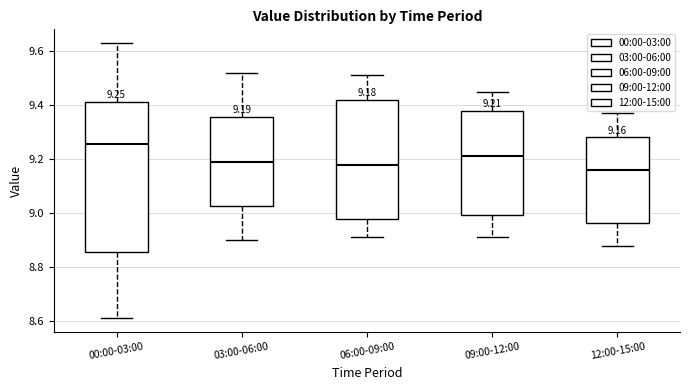

Which box has the highest median line?

00:00-03:00